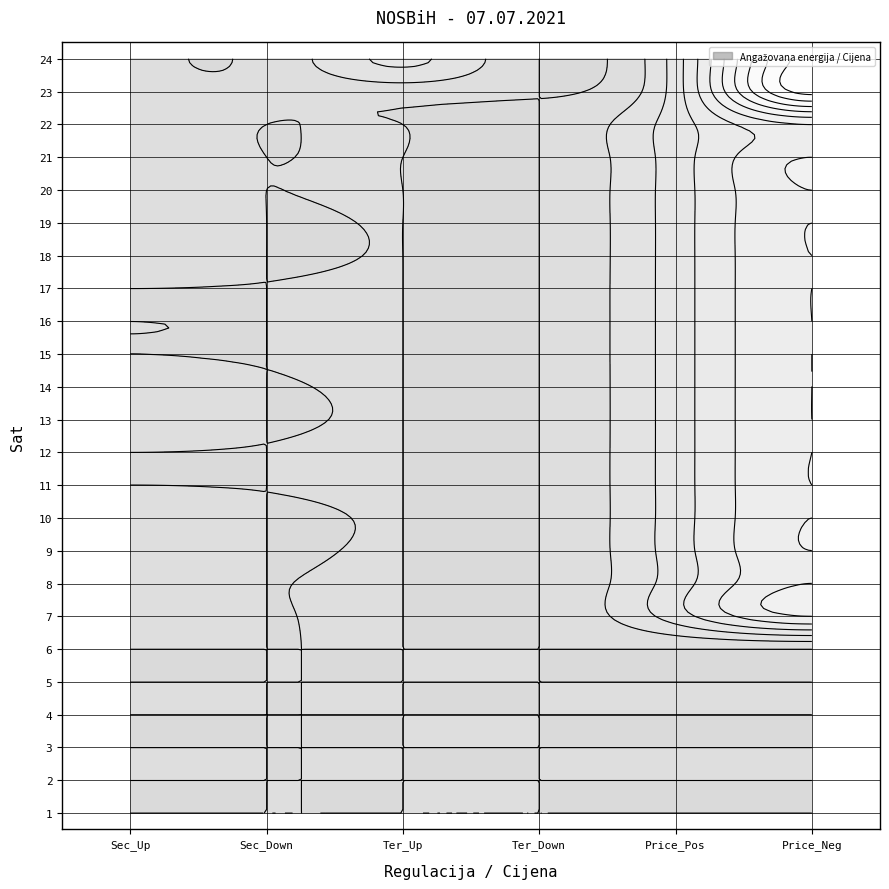

Reading left to right, transcribe all the data shown in this chart.

1: 0=0.0	1=0.0	2=0.0	3=0.0	4=0.0	5=0.0
2: 0=0.0	1=0.0	2=0.0	3=0.0	4=0.0	5=0.0
3: 0=0.0	1=0.0	2=0.0	3=0.0	4=0.0	5=0.0
4: 0=0.0	1=0.0	2=0.0	3=0.0	4=0.0	5=0.0
5: 0=0.0	1=0.0	2=0.0	3=0.0	4=0.0	5=0.0
6: 0=0.0	1=0.0	2=0.0	3=0.0	4=0.0	5=0.0
7: 0=7.1	1=0.0	2=0.0	3=0.0	4=100.0	5=200.0
8: 0=6.5	1=0.0	2=0.0	3=0.0	4=100.0	5=200.0
9: 0=15.4	1=0.0	2=0.0	3=0.0	4=100.0	5=200.0
10: 0=18.7	1=0.0	2=0.0	3=0.0	4=100.0	5=200.0
11: 0=0.0	1=0.0	2=0.0	3=0.0	4=100.0	5=200.0
12: 0=0.0	1=0.0	2=0.0	3=0.0	4=100.0	5=200.0
13: 0=12.7	1=0.0	2=0.0	3=0.0	4=100.0	5=200.0
14: 0=9.4	1=0.0	2=0.0	3=0.0	4=100.0	5=200.0
15: 0=0.0	1=0.0	2=0.0	3=0.0	4=100.0	5=200.0
16: 0=0.0	1=0.0	2=0.0	3=0.0	4=100.0	5=200.0
17: 0=0.0	1=0.0	2=0.0	3=0.0	4=100.0	5=200.0
18: 0=23.0	1=0.0	2=0.0	3=0.0	4=100.0	5=200.0
19: 0=20.6	1=0.0	2=0.0	3=0.0	4=100.0	5=200.0
20: 0=5.4	1=0.0	2=0.0	3=0.0	4=100.0	5=200.0
21: 0=6.8	1=0.0	2=0.0	3=0.0	4=100.0	5=200.0
22: 0=7.6	1=0.0	2=0.0	3=0.0	4=100.0	5=200.0
23: 0=5.4	1=4.4	2=17.7	3=0.0	4=100.0	5=414.0
24: 0=4.7	1=9.7	2=88.3	3=0.0	4=100.0	5=414.0